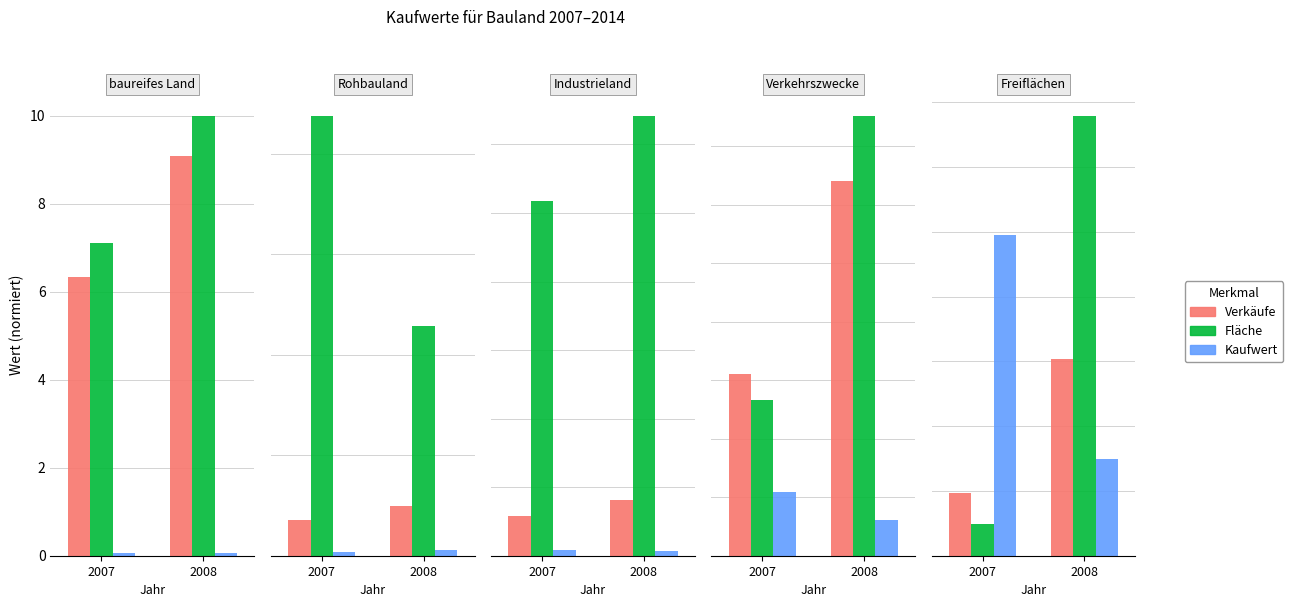

The Fläche series shows 0.0 at 2008. True or false?

False